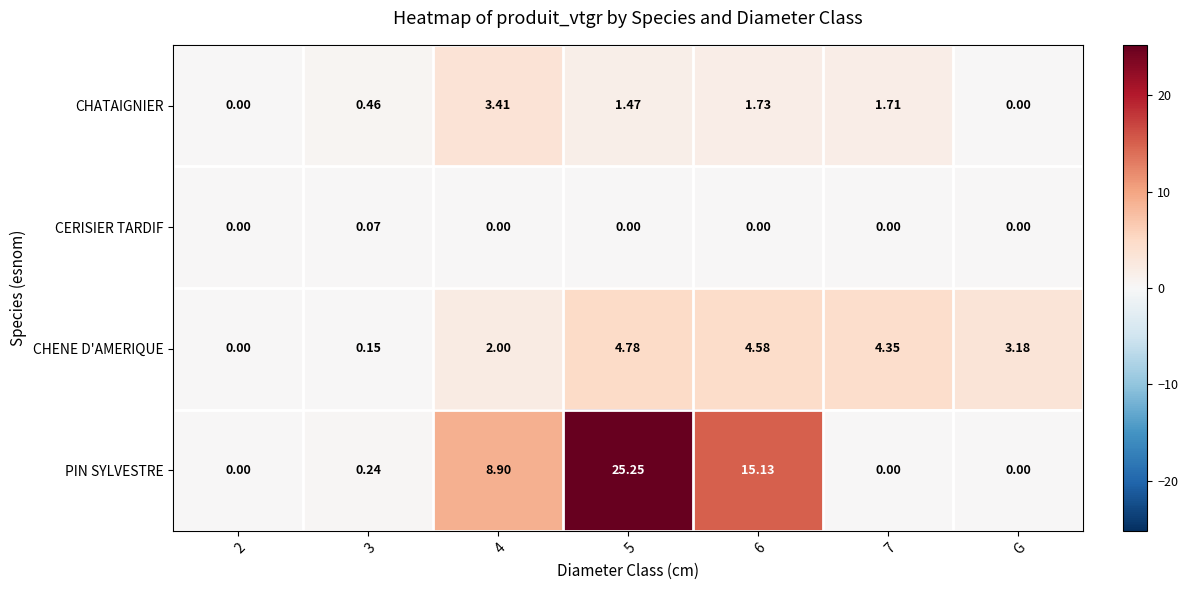

Rank the series by their average value, from highest to lowest.

PIN SYLVESTRE, CHENE D'AMERIQUE, CHATAIGNIER, CERISIER TARDIF